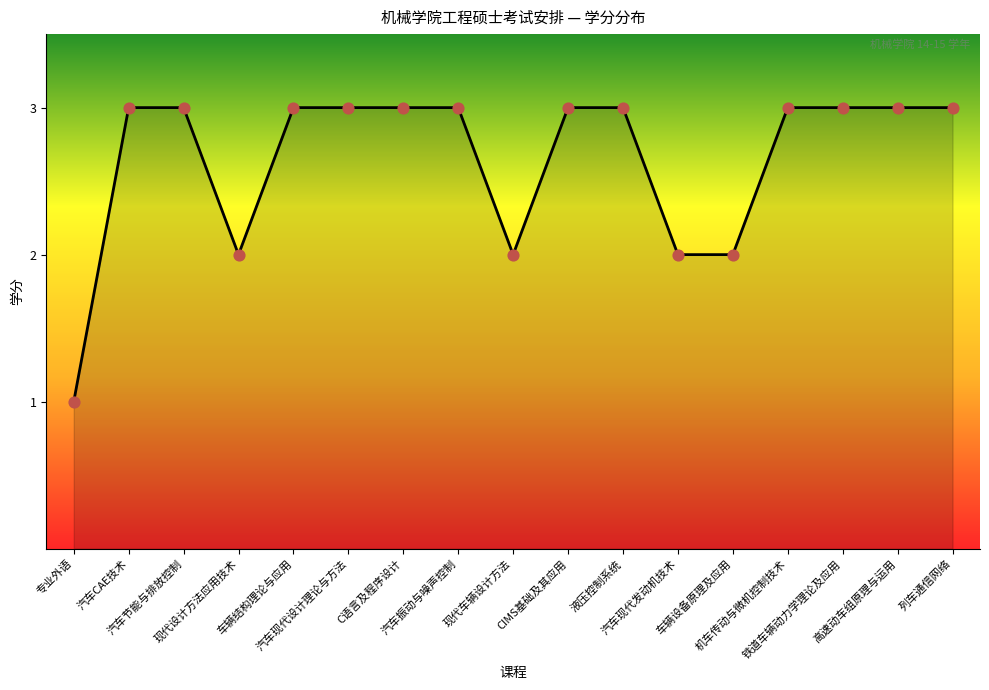

What is the change in value from 现代车辆设计方法 to 高速动车组原理与运用?

+1